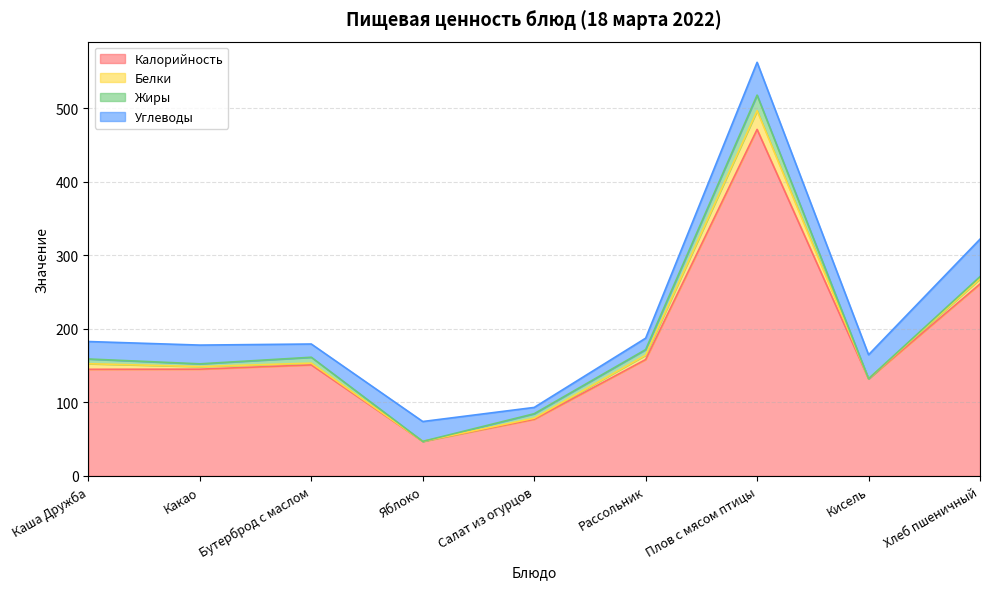

What is the sum of the Белки values at Салат из огурцов and Хлеб пшеничный?

8.5